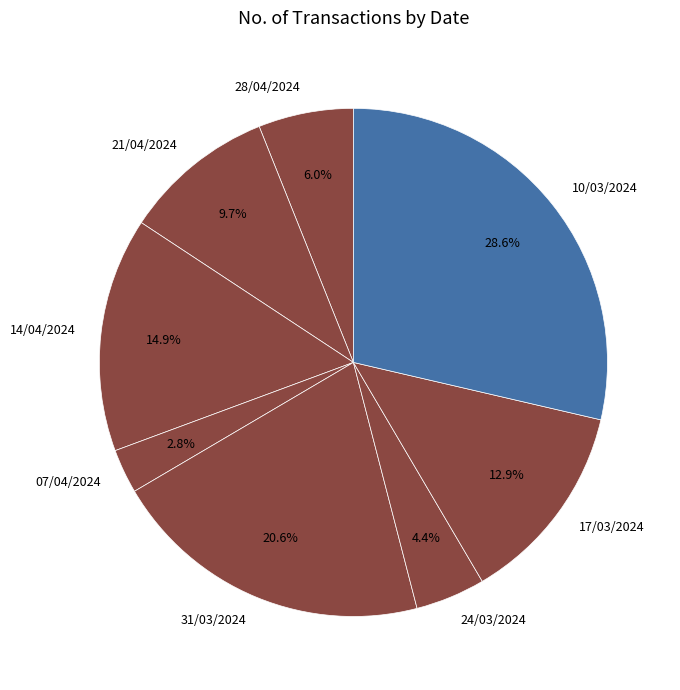

To the nearest percent, what is the average slice percentage?

12%